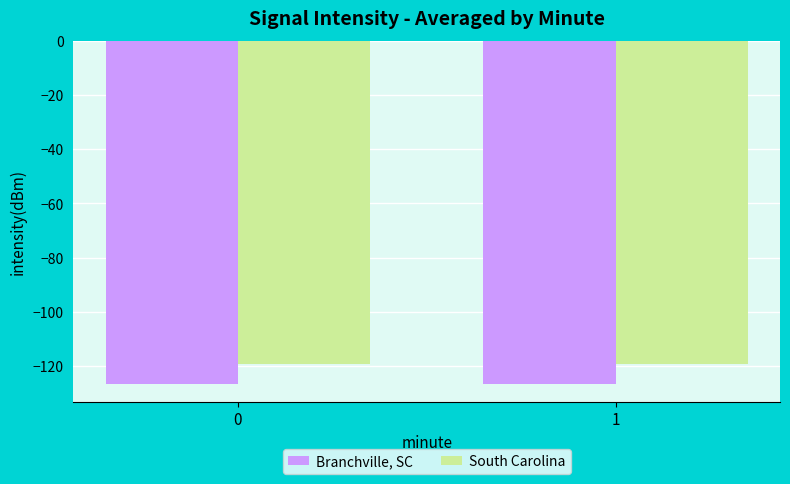

Rank the series at 1 from lowest to highest value.

Branchville, SC, South Carolina